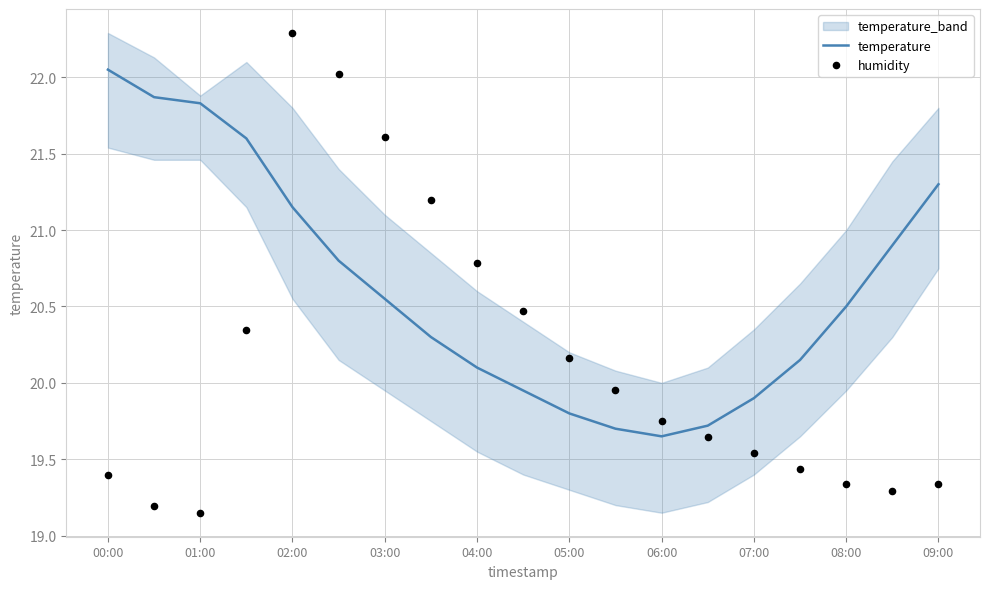

Where does the temperature series first go above 20?

00:00